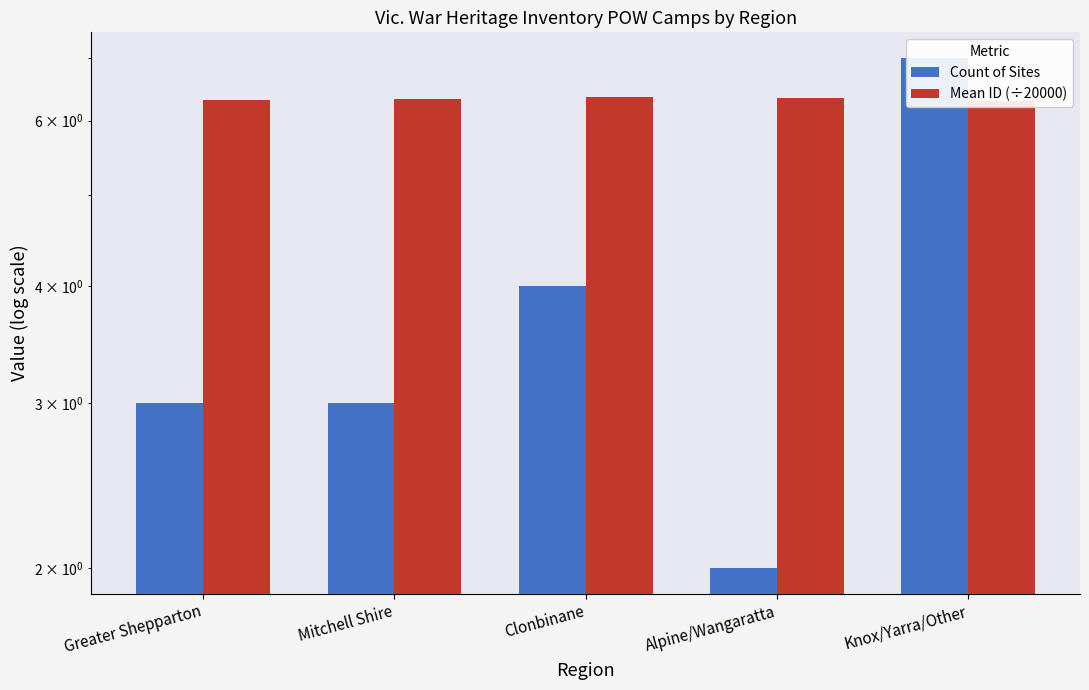

At which category is the sum across all series the highest?

Knox/Yarra/Other